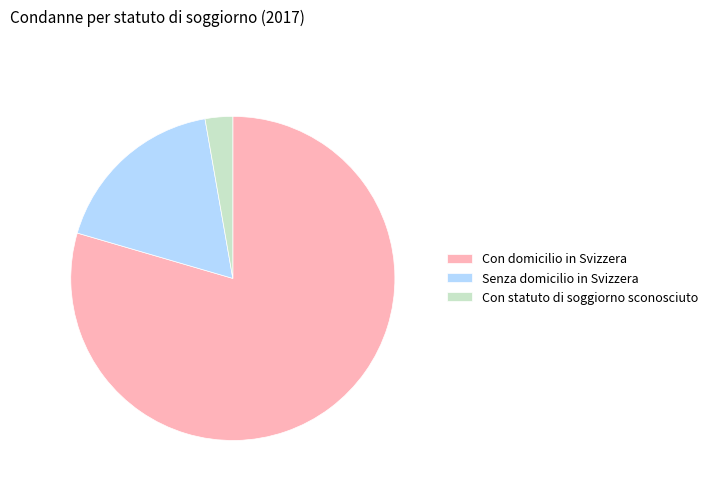

Between Con domicilio in Svizzera and Con statuto di soggiorno sconosciuto, which is larger?

Con domicilio in Svizzera